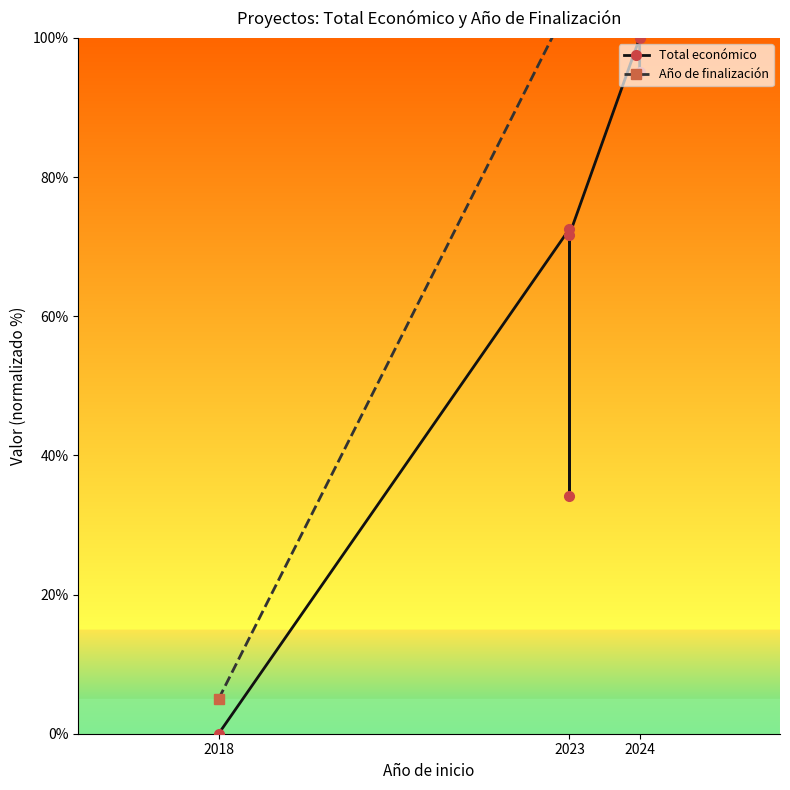

Does the chart display data point markers on the line(s)?

Yes